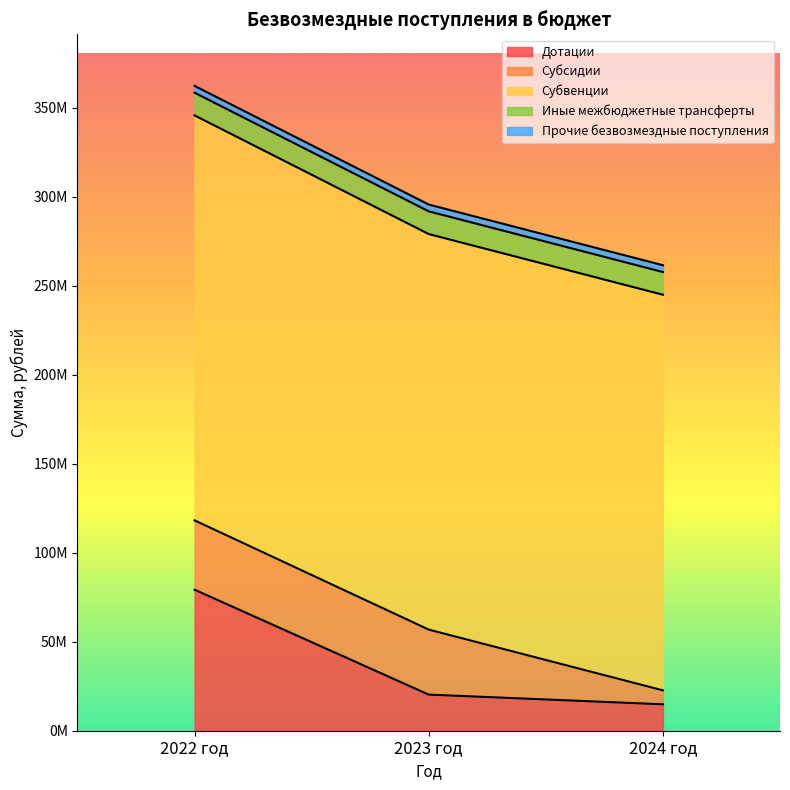

What is the difference between the maximum and minimum values in the Субсидии series?

31106073.2